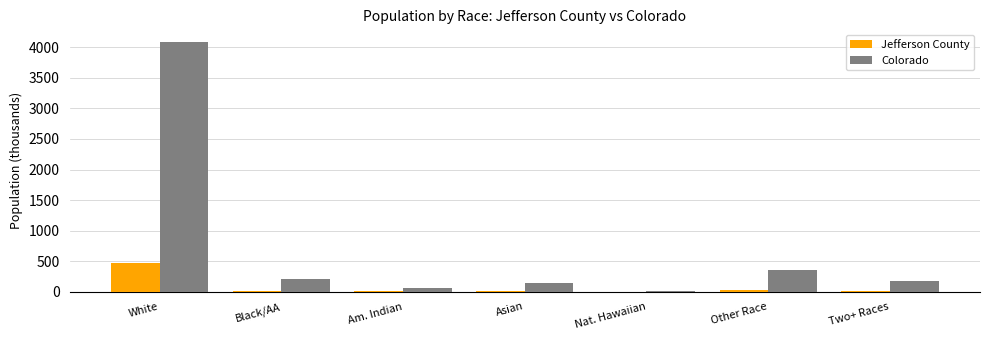

How many distinct data groups are displayed?

2